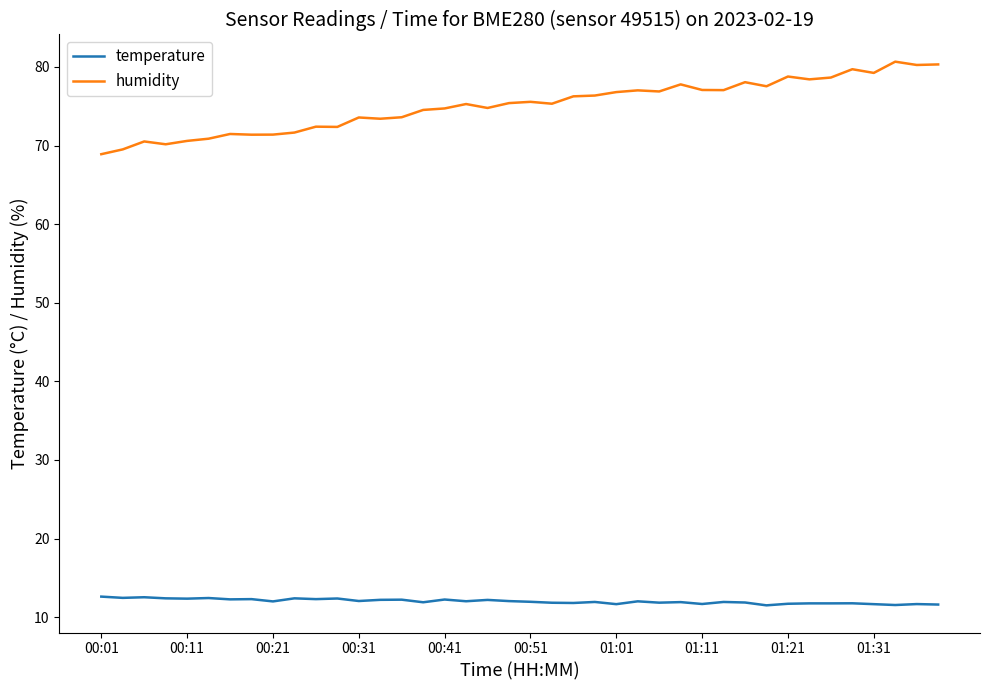

True or false: temperature and humidity intersect in this chart.

False